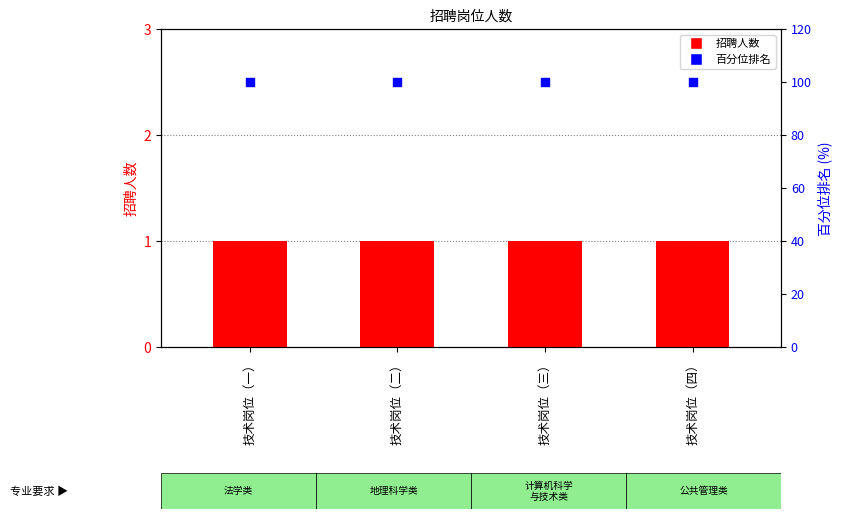

Which series reaches the maximum Y coordinate?

百分位排名